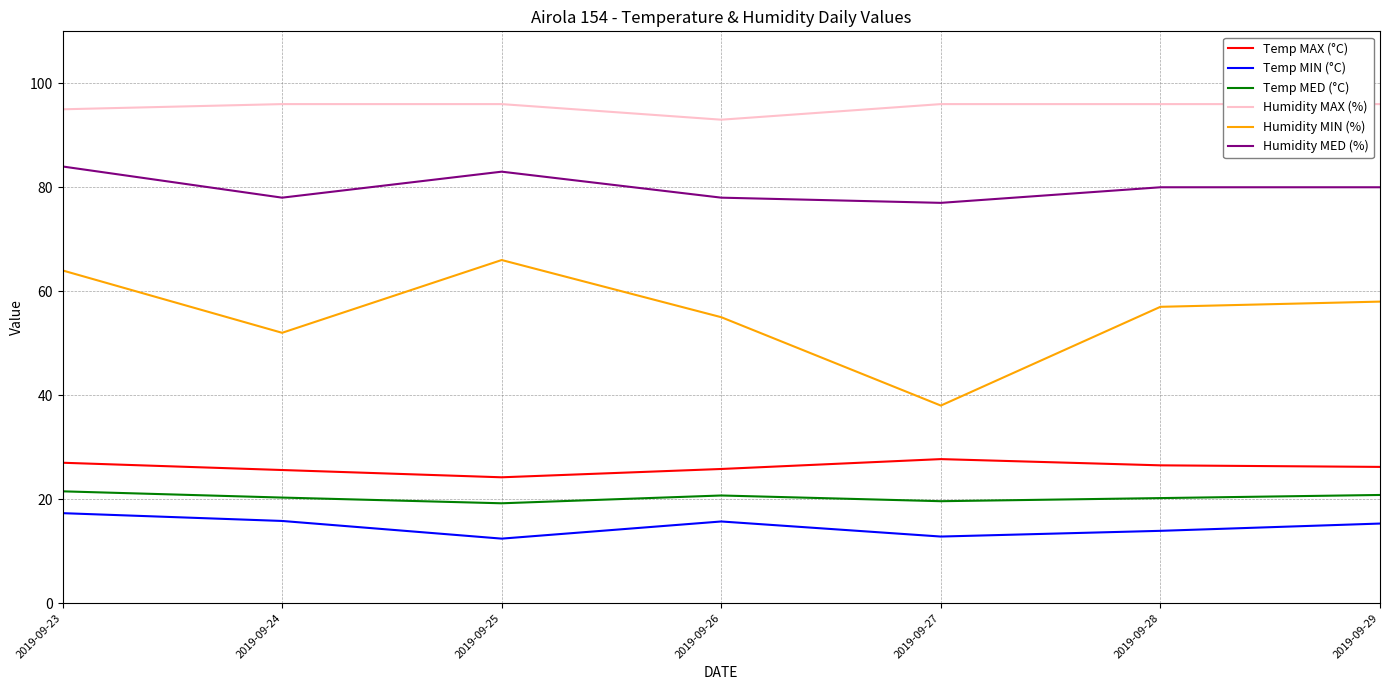

At which label does Temp MAX (°C) first exceed 26?

2019-09-23